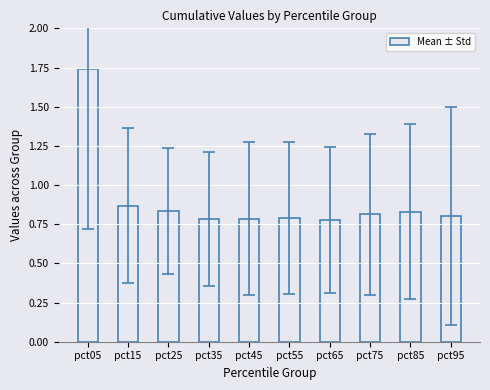

How many series are shown in this chart?

1